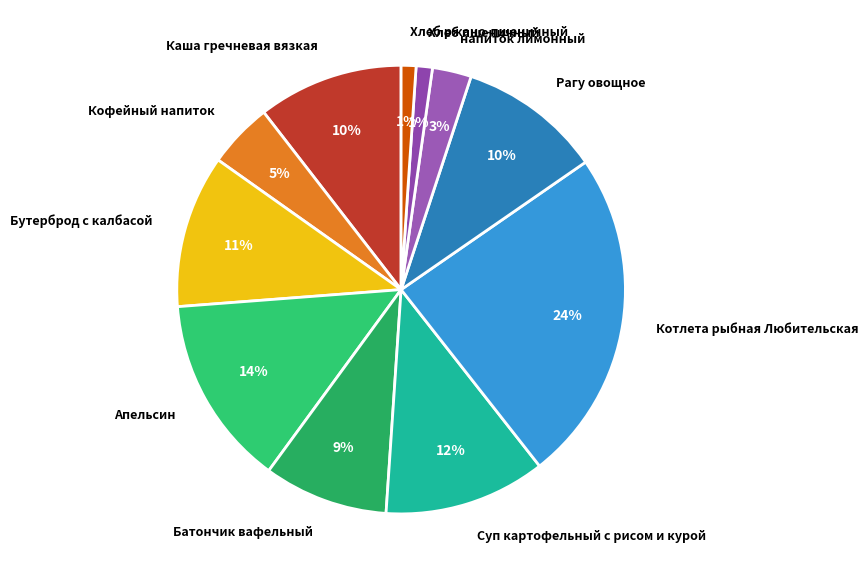

To the nearest percent, what is the difference between the Каша гречневая вязкая and Котлета рыбная Любительская slice percentages?

14%